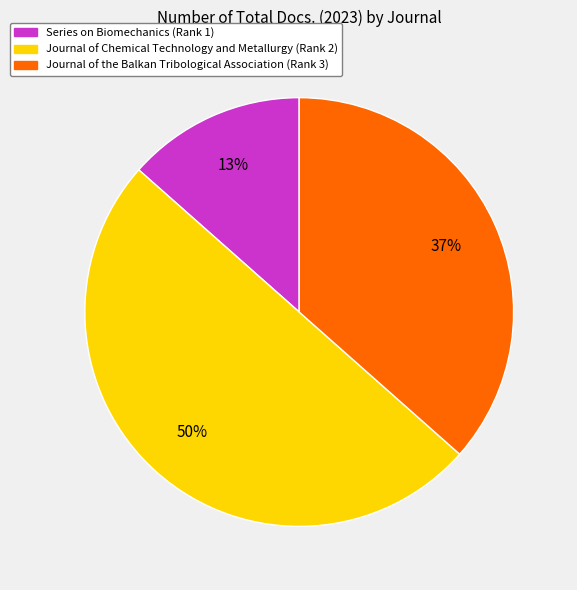

How many segments does this pie chart have?

3